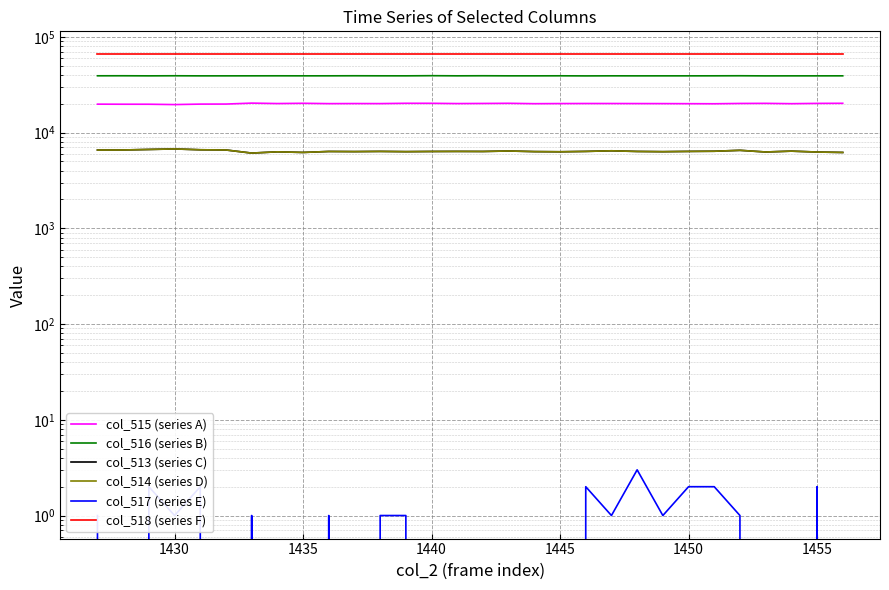

What value does the col_513 (series C) series have at 1440, to the nearest 50?

6350